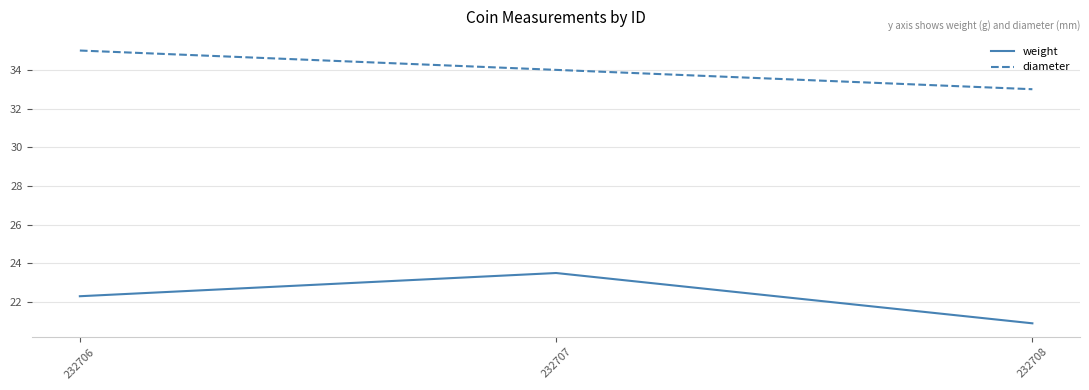

Which series has the widest spread of values?

weight